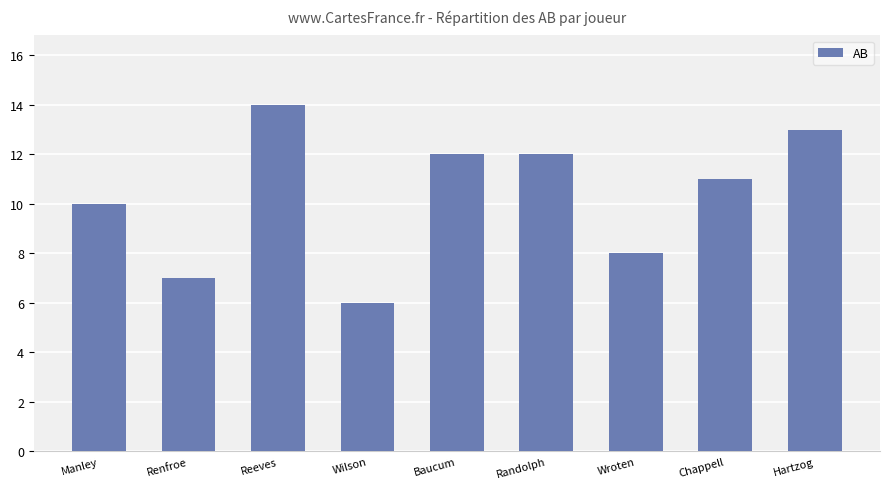

Reading left to right, transcribe all the data shown in this chart.

Manley=10	Renfroe=7	Reeves=14	Wilson=6	Baucum=12	Randolph=12	Wroten=8	Chappell=11	Hartzog=13